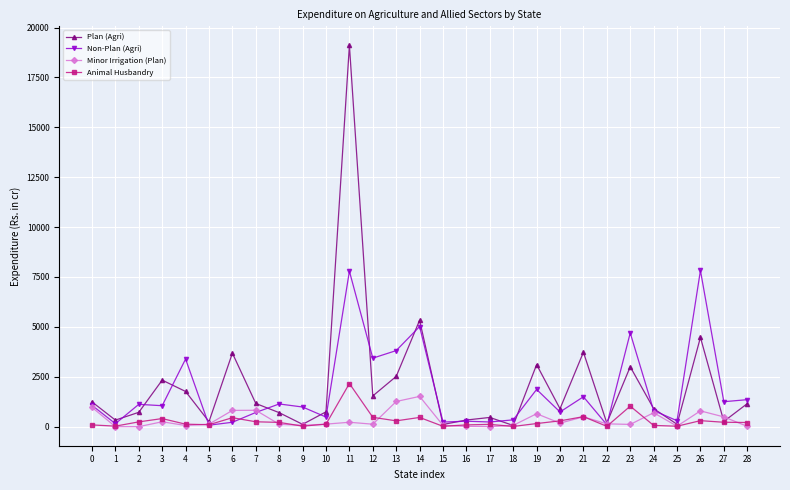

The value of Animal Husbandry at 23 is 1736.0. True or false?

False